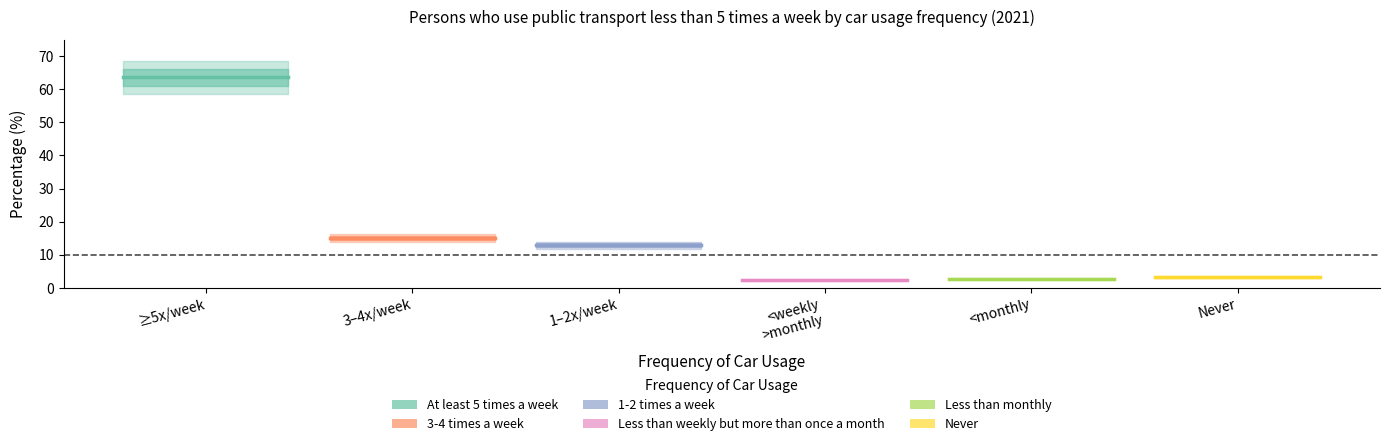

Which series changed the most between ≥5x/week and 3–4x/week?

At least 5 times a week